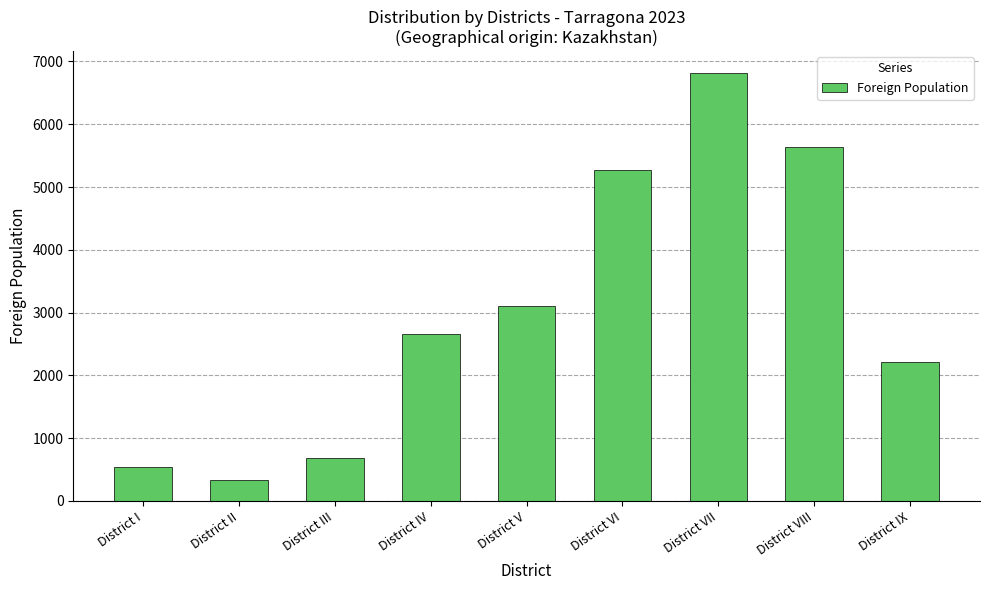

Reading right to left, extract all data points from this chart.

District IX=2205	District VIII=5632	District VII=6823	District VI=5278	District V=3112	District IV=2663	District III=676	District II=335	District I=533